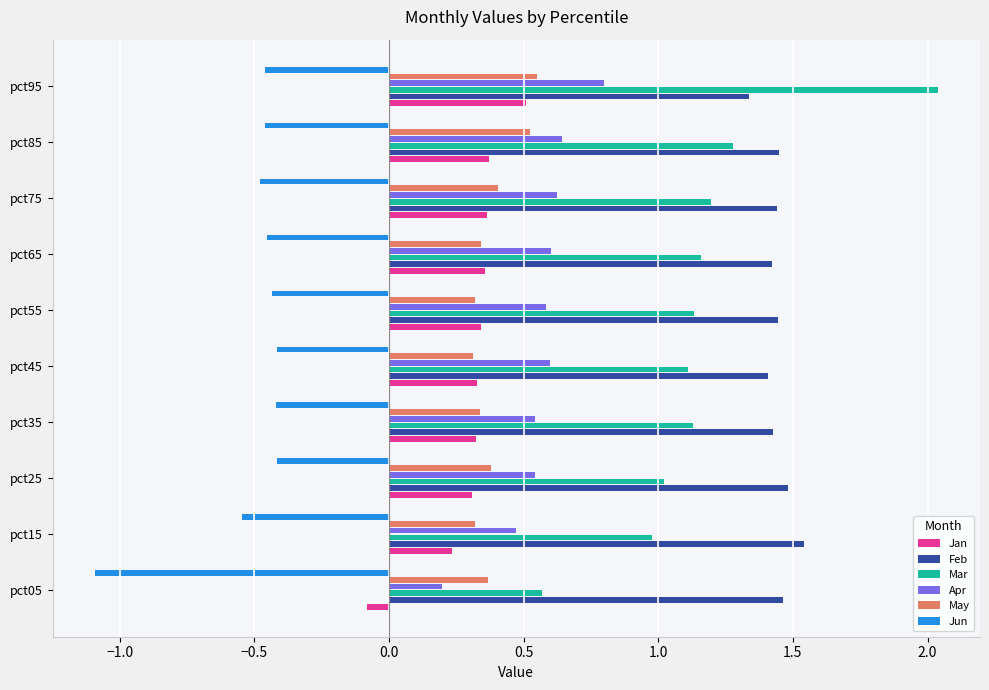

At how many categories does at least one series exceed 0?

10